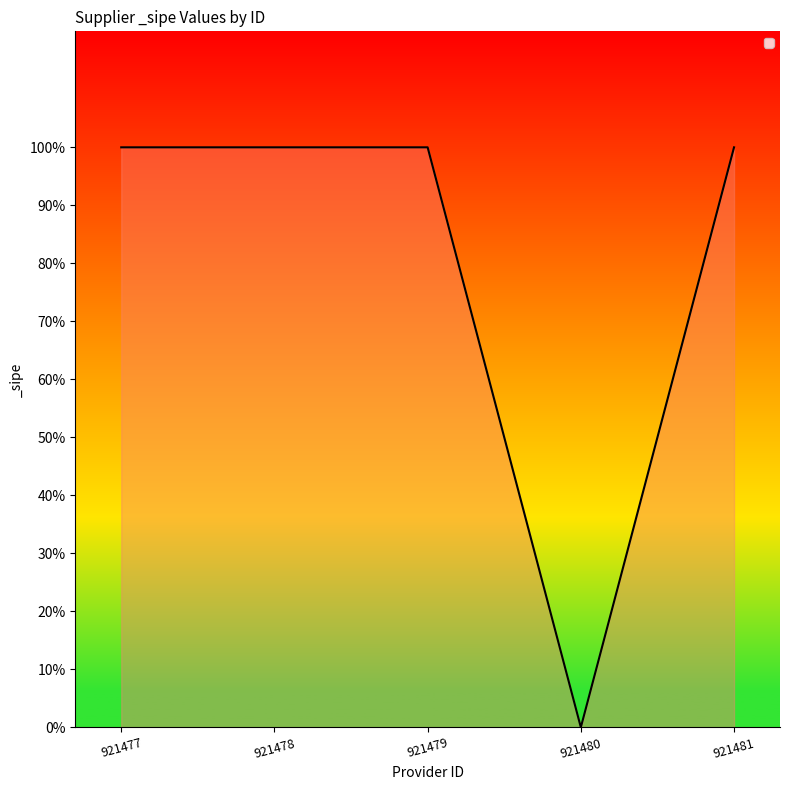

What is the change in value from 921480 to 921481?

+1